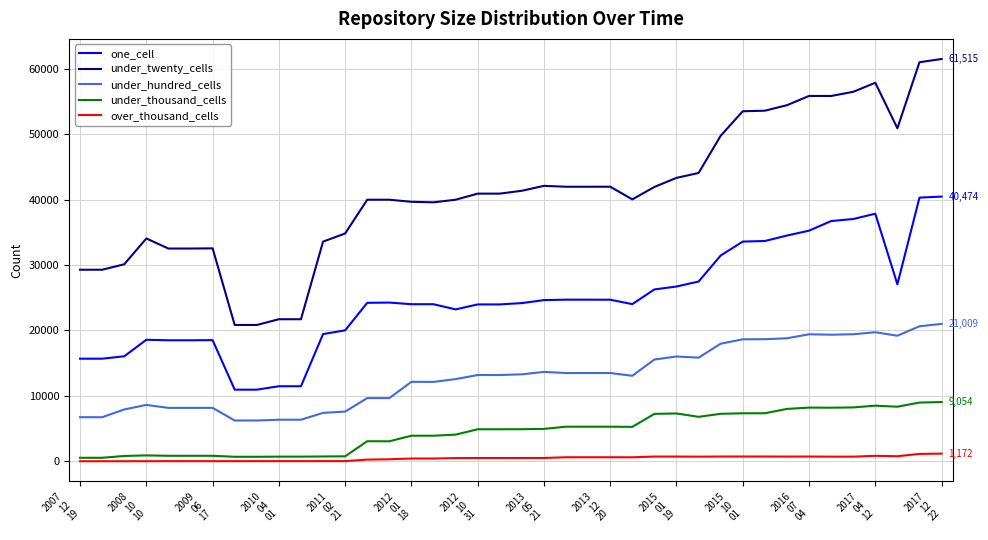

Which series has the widest spread of values?

under_twenty_cells